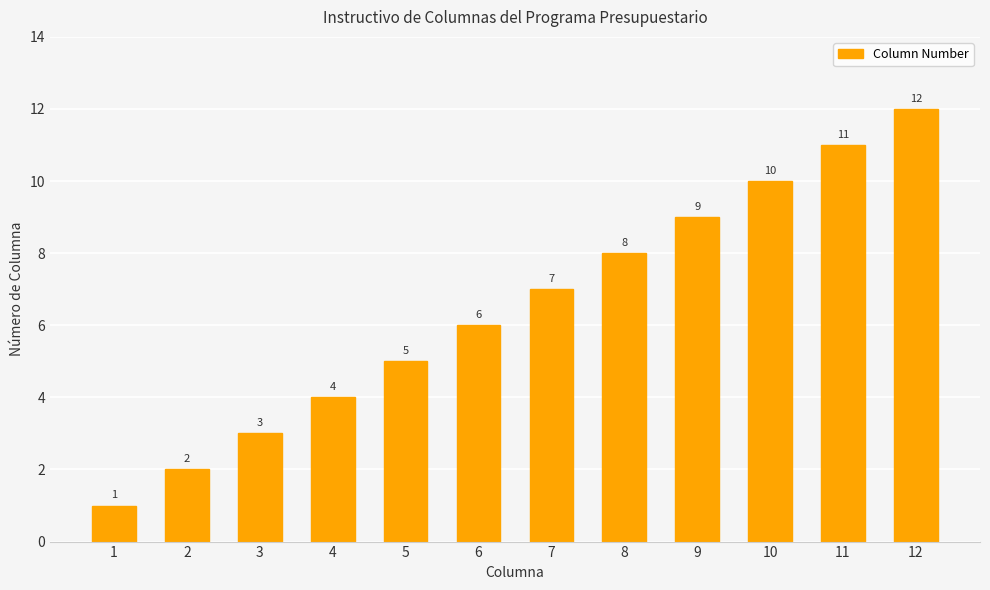

List the labels in order of value, largest first.

12, 11, 10, 9, 8, 7, 6, 5, 4, 3, 2, 1